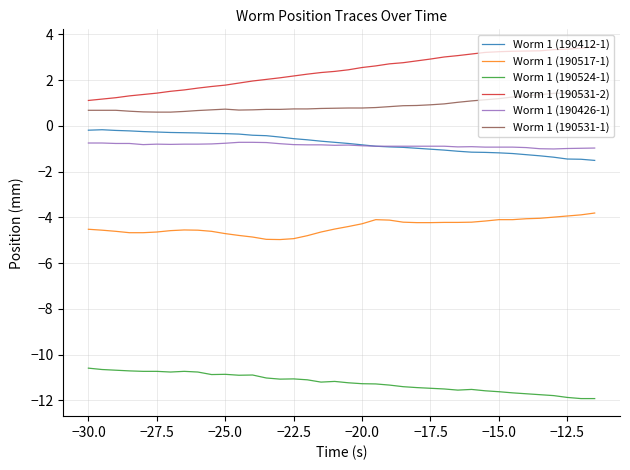

True or false: Worm 1 (190524-1) and Worm 1 (190426-1) intersect in this chart.

False